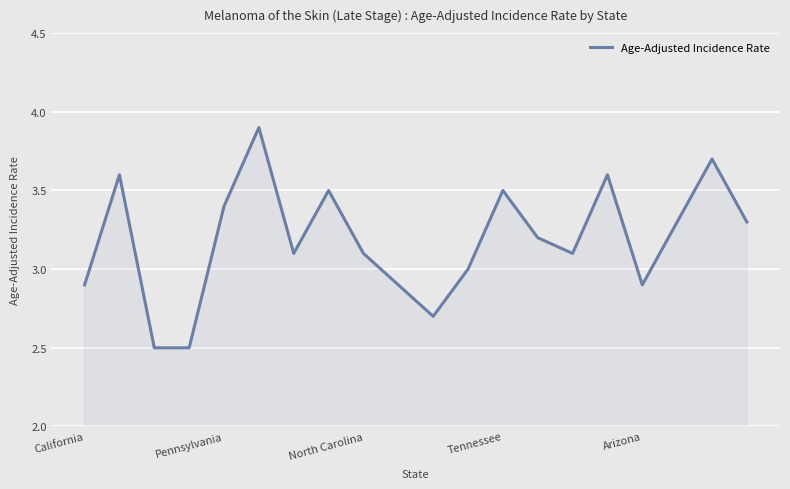

What is the greatest value displayed?

3.9